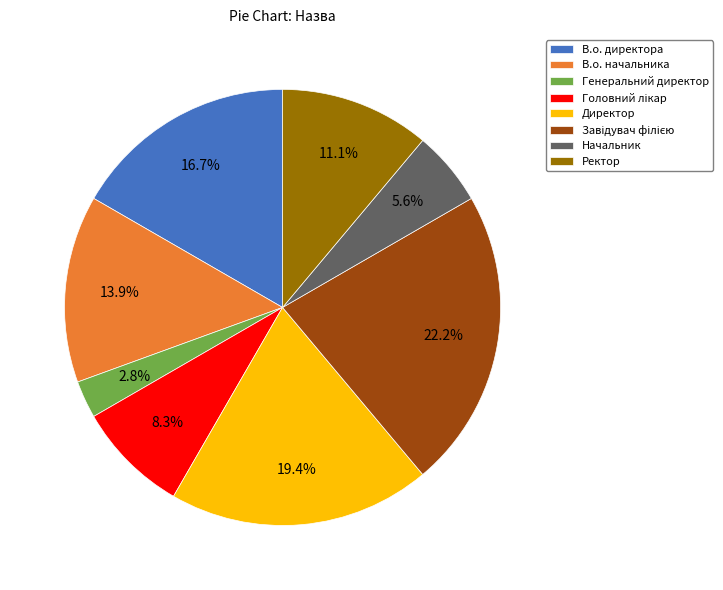

Which slice is the smallest?

Генеральний директор